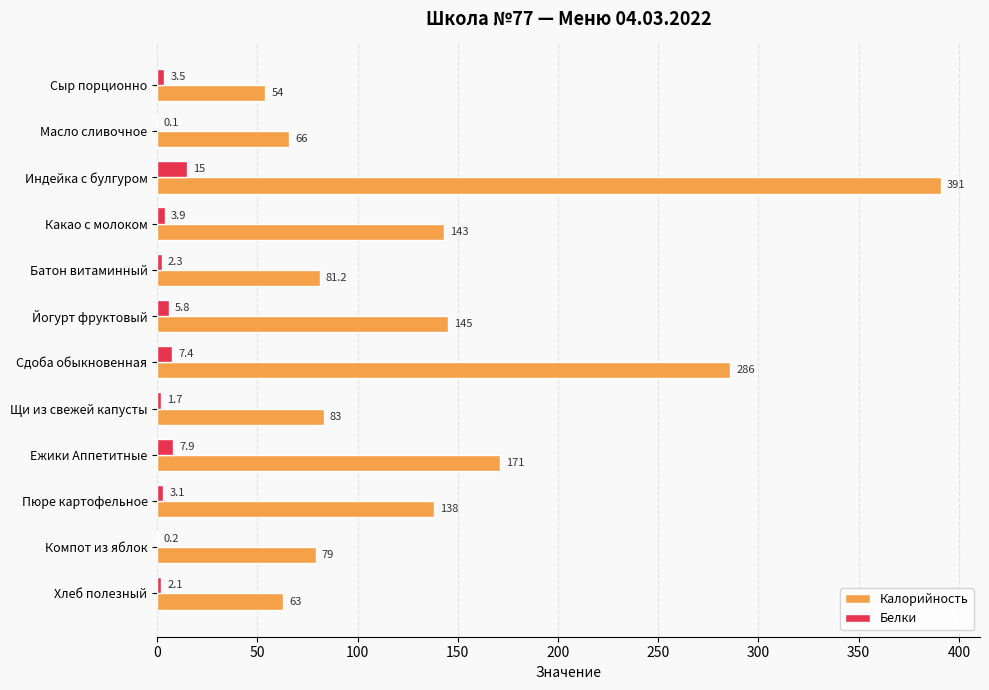

Which series has the largest total across all categories?

Калорийность